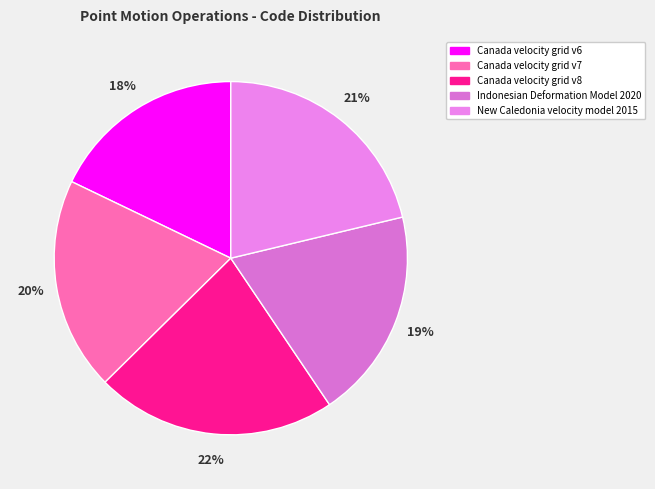

To the nearest percent, what is the difference between the largest and smallest slice percentages?

4%